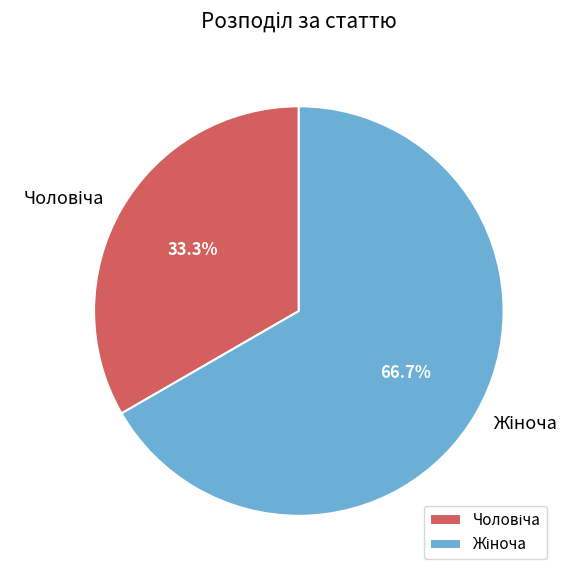

Does any single category account for the majority?

Yes